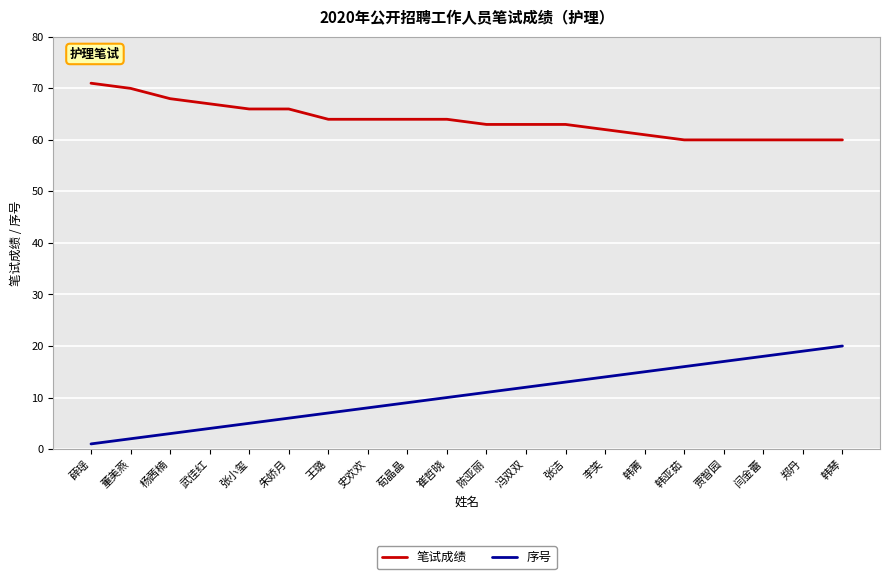

What is the approximate value of 笔试成绩 at 李笑, to the nearest 10?

60